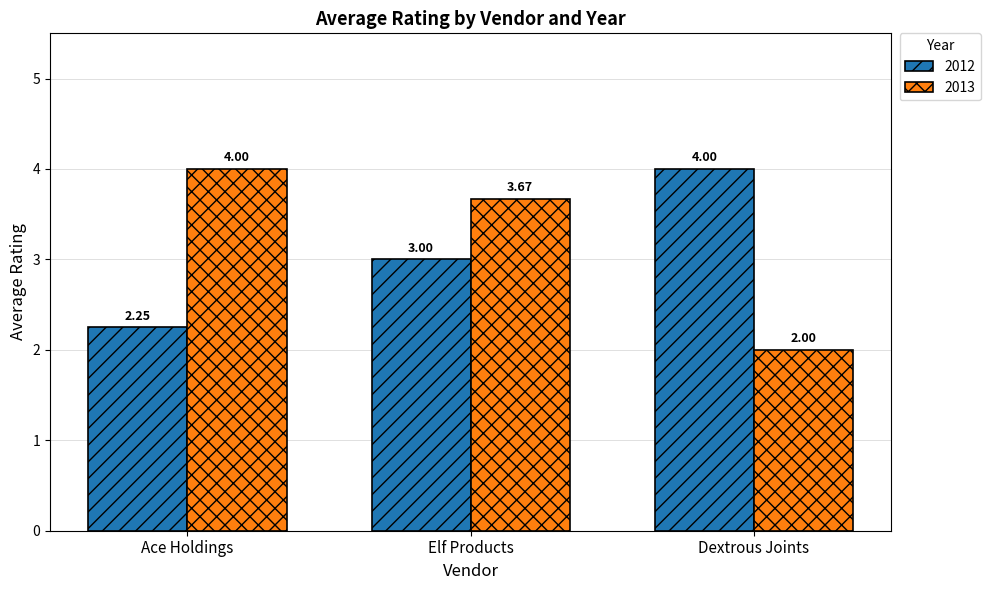

At which label does 2013 first exceed 3?

Ace Holdings